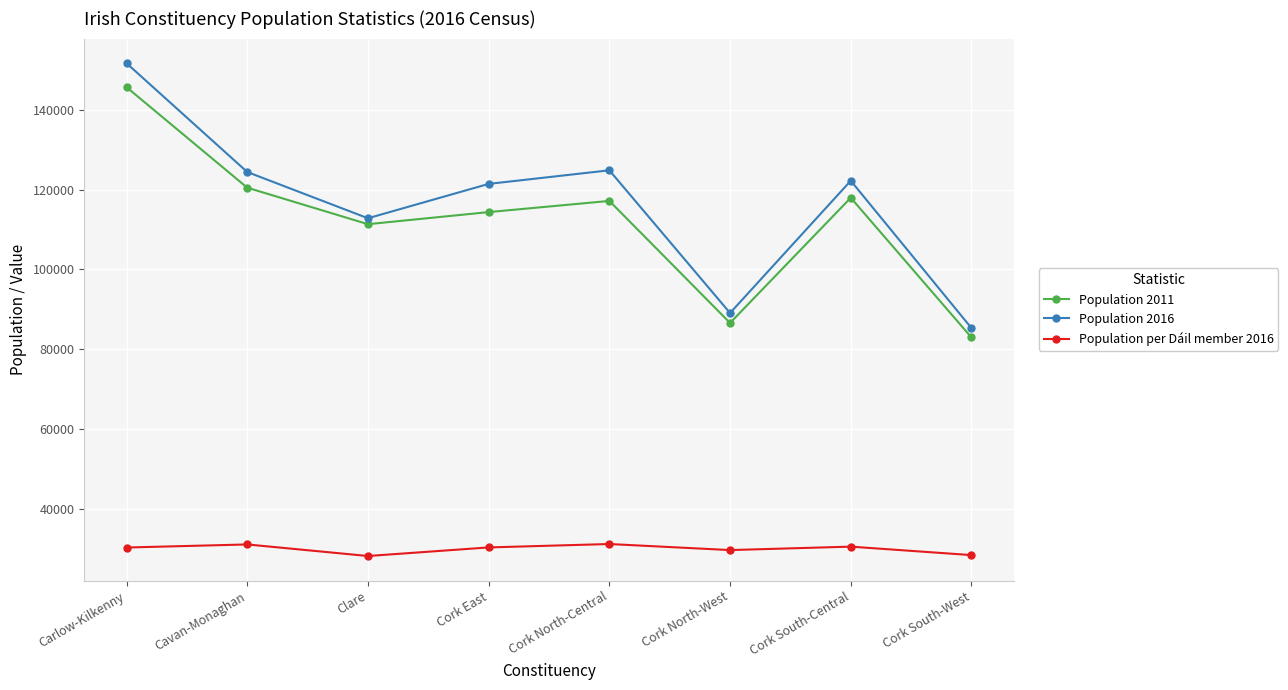

At which category is the sum across all series the highest?

Carlow-Kilkenny